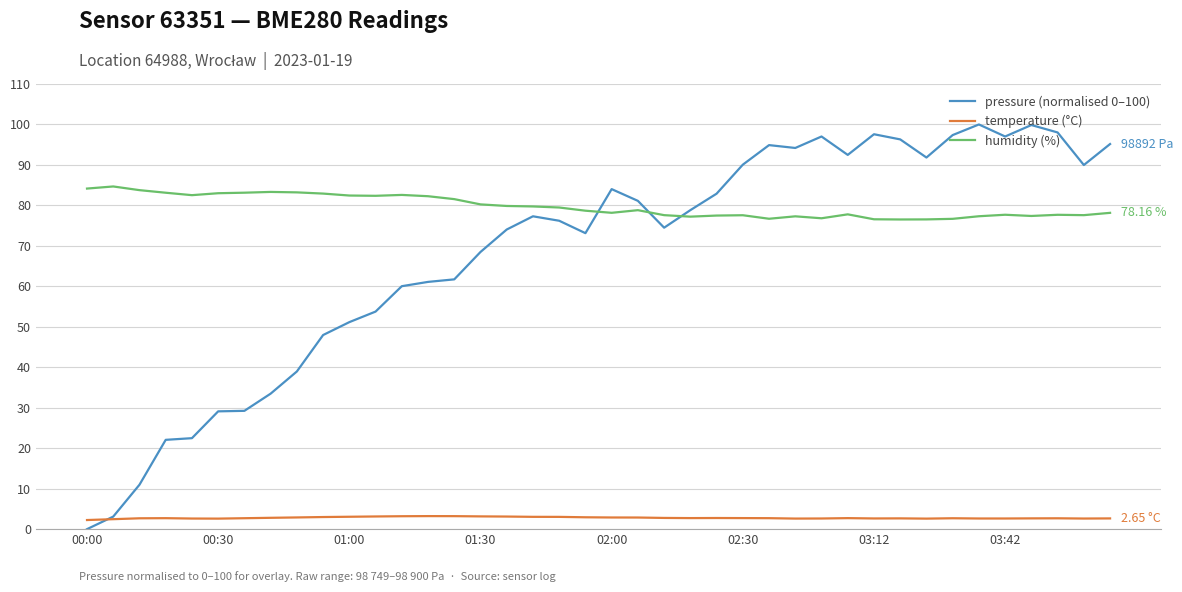

Which series has the largest total across all categories?

humidity (%)